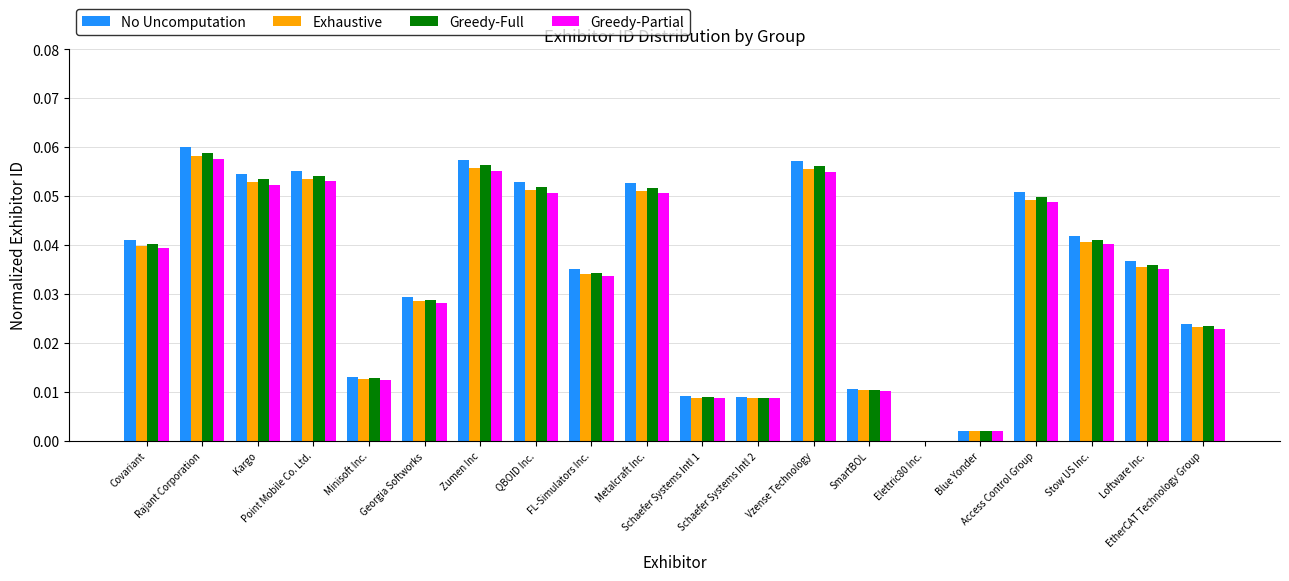

What is the sum of all Greedy-Partial values?

0.7